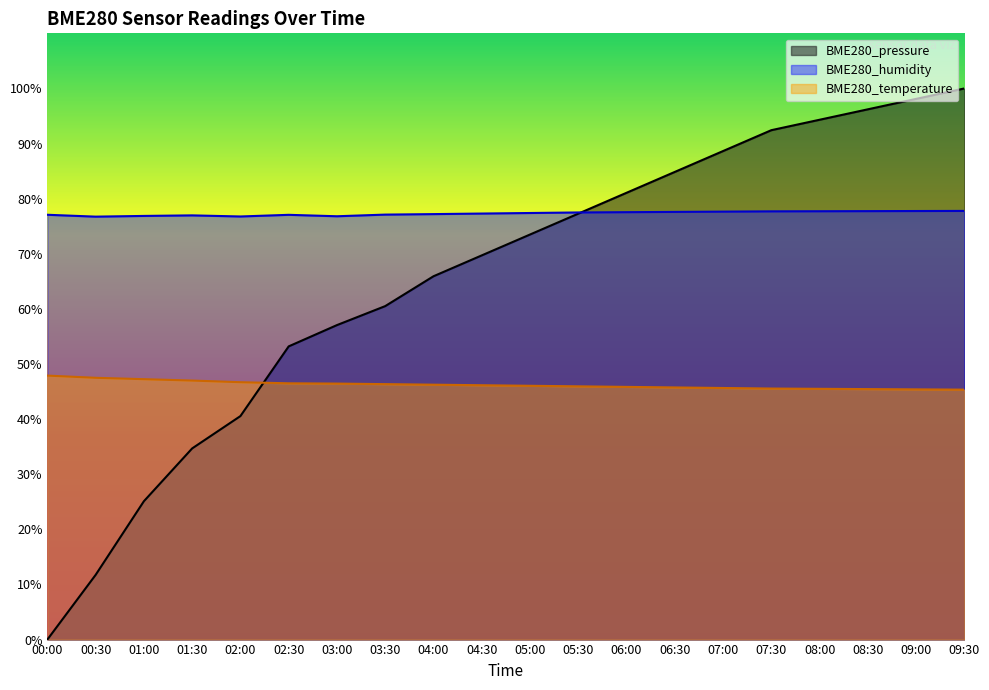

At which category does BME280_humidity reach its first local peak?

01:30